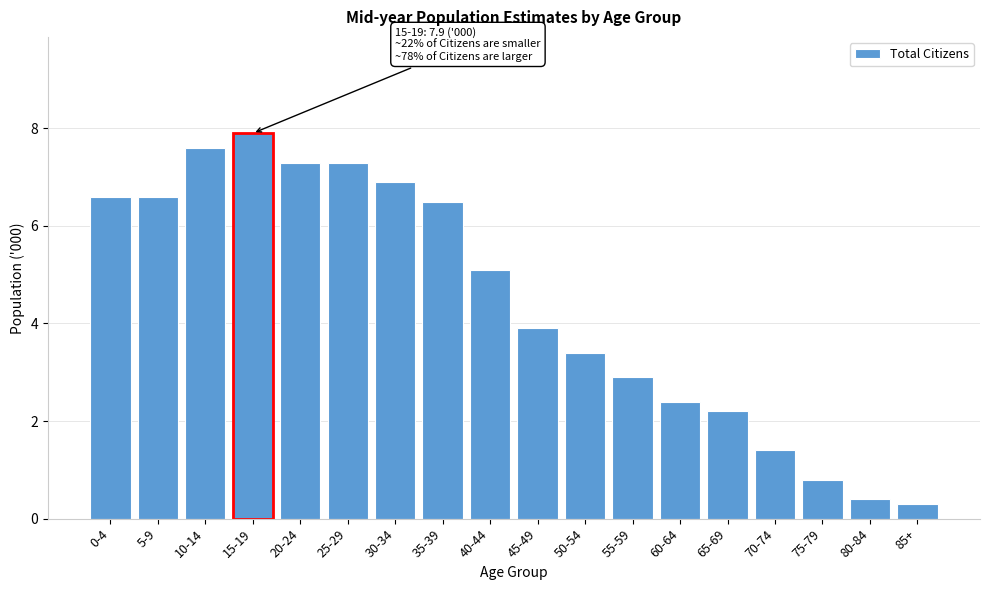

Reading right to left, list all the values displayed in this chart.

85+=0.3	80-84=0.4	75-79=0.8	70-74=1.4	65-69=2.2	60-64=2.4	55-59=2.9	50-54=3.4	45-49=3.9	40-44=5.1	35-39=6.5	30-34=6.9	25-29=7.3	20-24=7.3	15-19=7.9	10-14=7.6	5-9=6.6	0-4=6.6